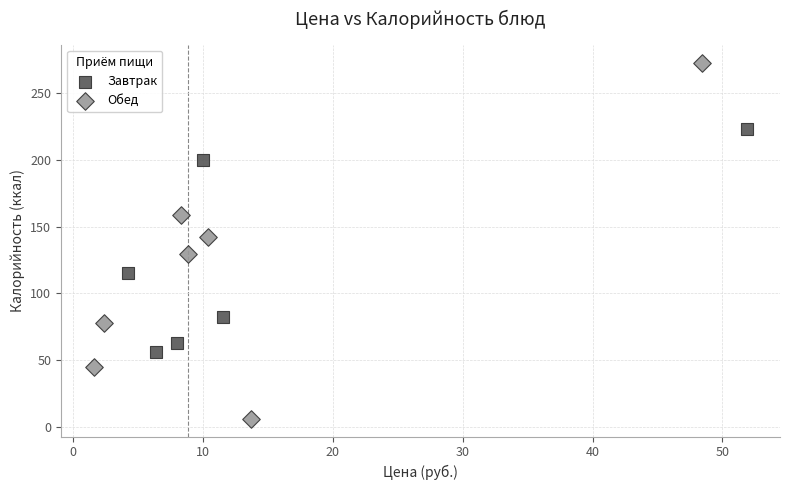

Which series has the largest Y range (max minus min)?

Обед